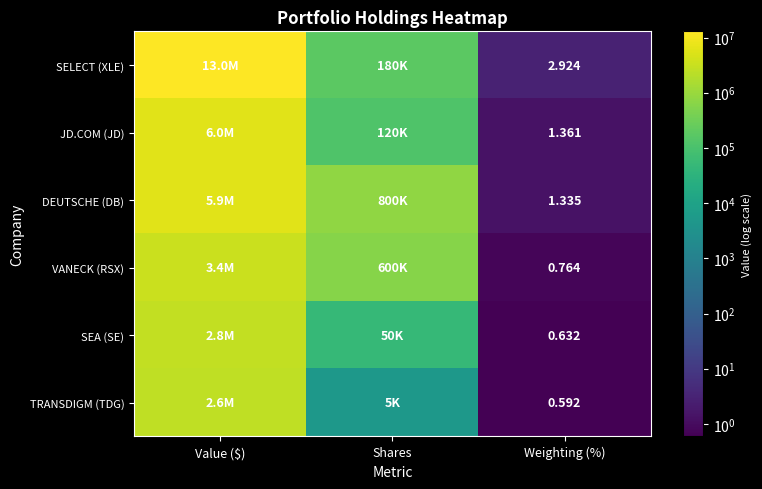

At Weighting (%), list the series in order from smallest to largest.

TRANSDIGM (TDG), SEA (SE), VANECK (RSX), DEUTSCHE (DB), JD.COM (JD), SELECT (XLE)